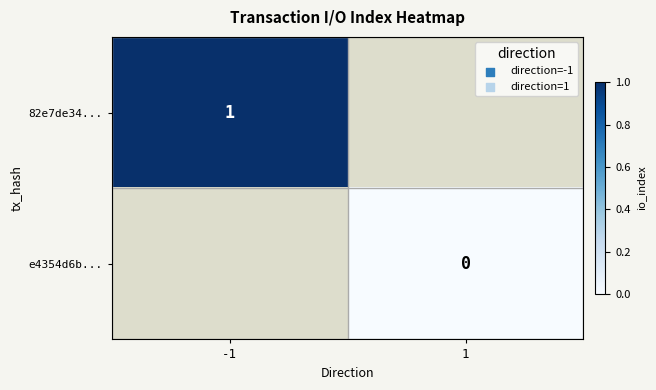

True or false: 82e7de34... has a value of 1 at -1.

True